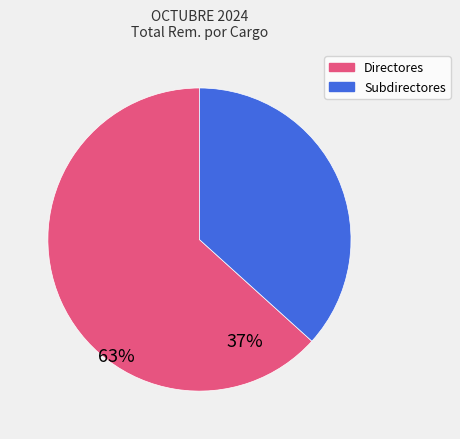

The Subdirectores slice represents 43% of the pie. True or false?

False